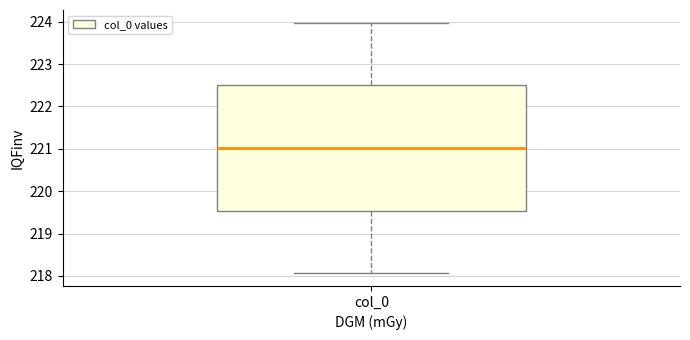

Where is the lower edge of the box for col_0 on the y-axis? The values are not printed on the chart, so give them approximately, as read against the axis.

219.5